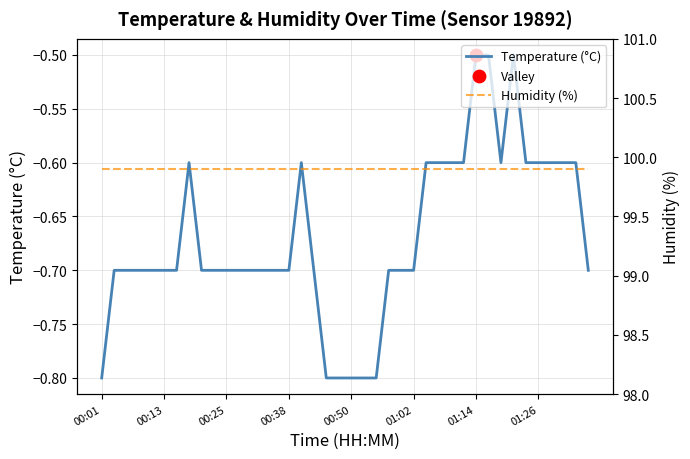

Which series reaches the minimum Y coordinate?

Temperature (°C)